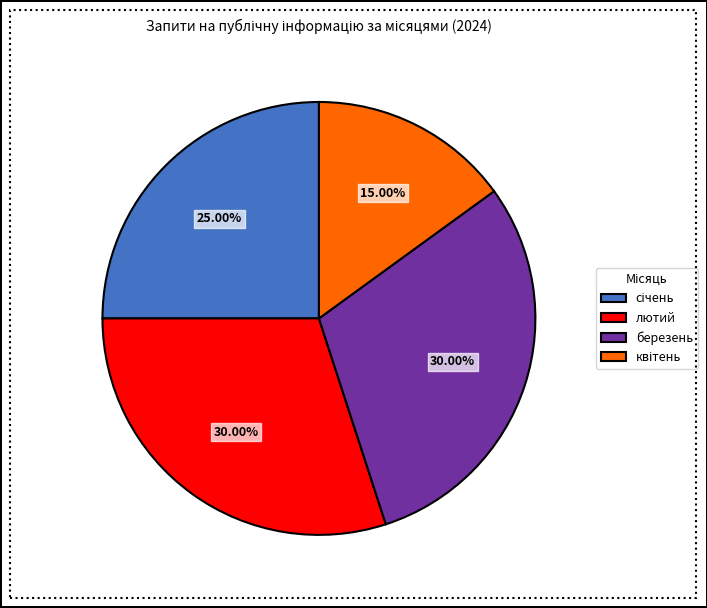

Is there a majority slice in this chart?

No